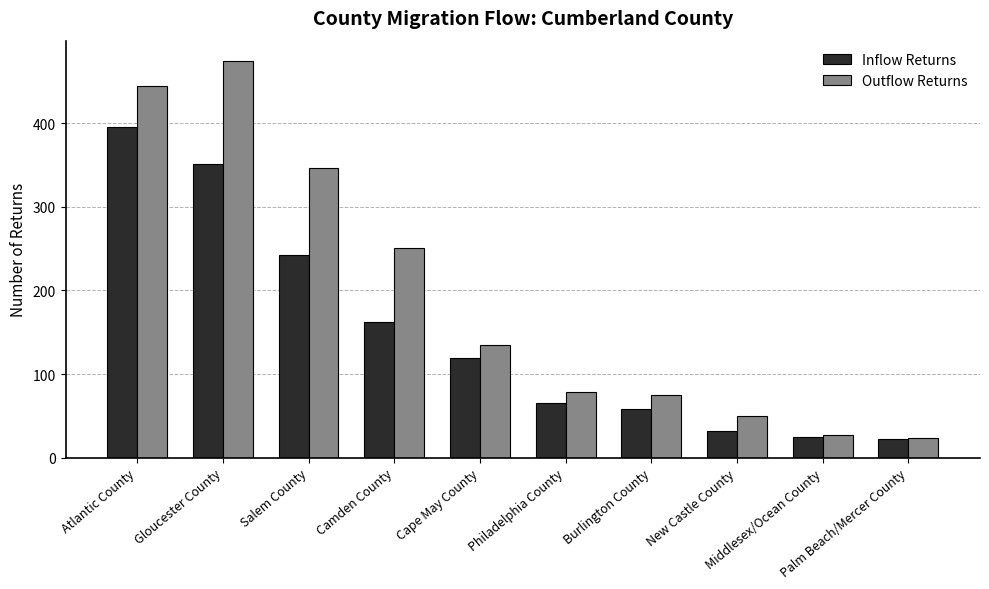

The value of Outflow Returns at Atlantic County is 445. True or false?

True